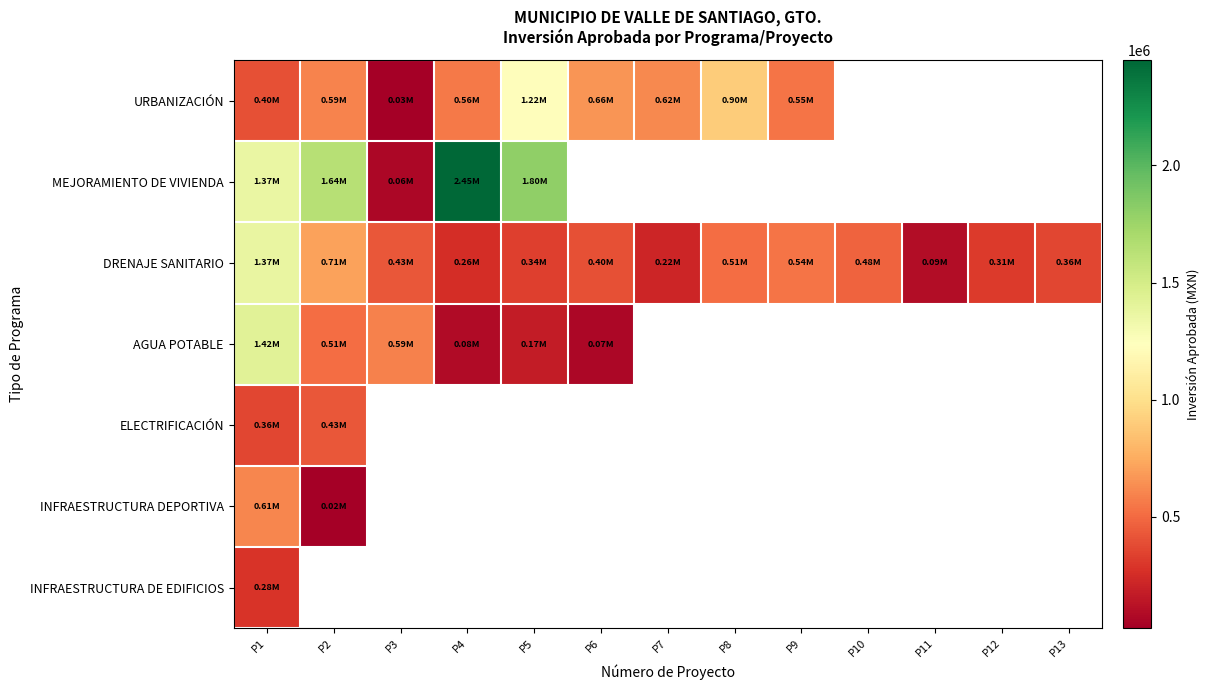

The value of URBANIZACIÓN at P3 is 31876.3. True or false?

True